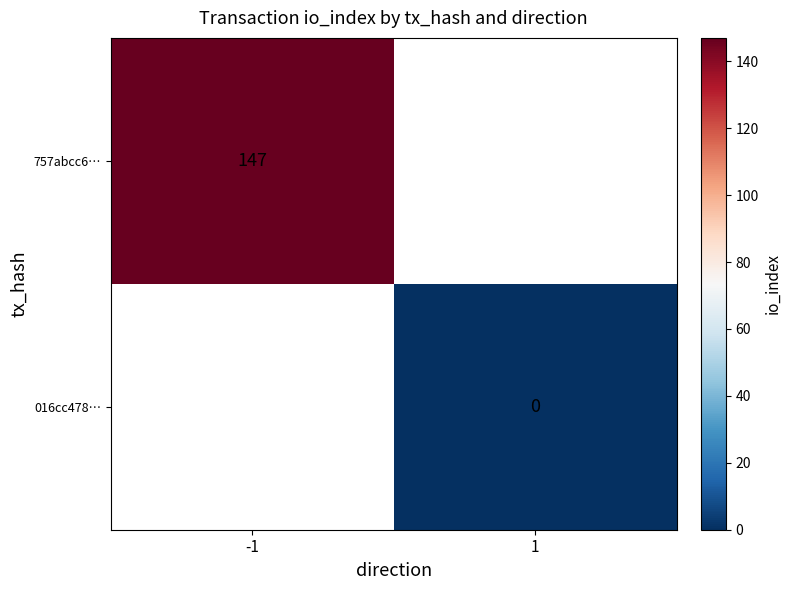

Which label corresponds to the smallest value in the chart?

1